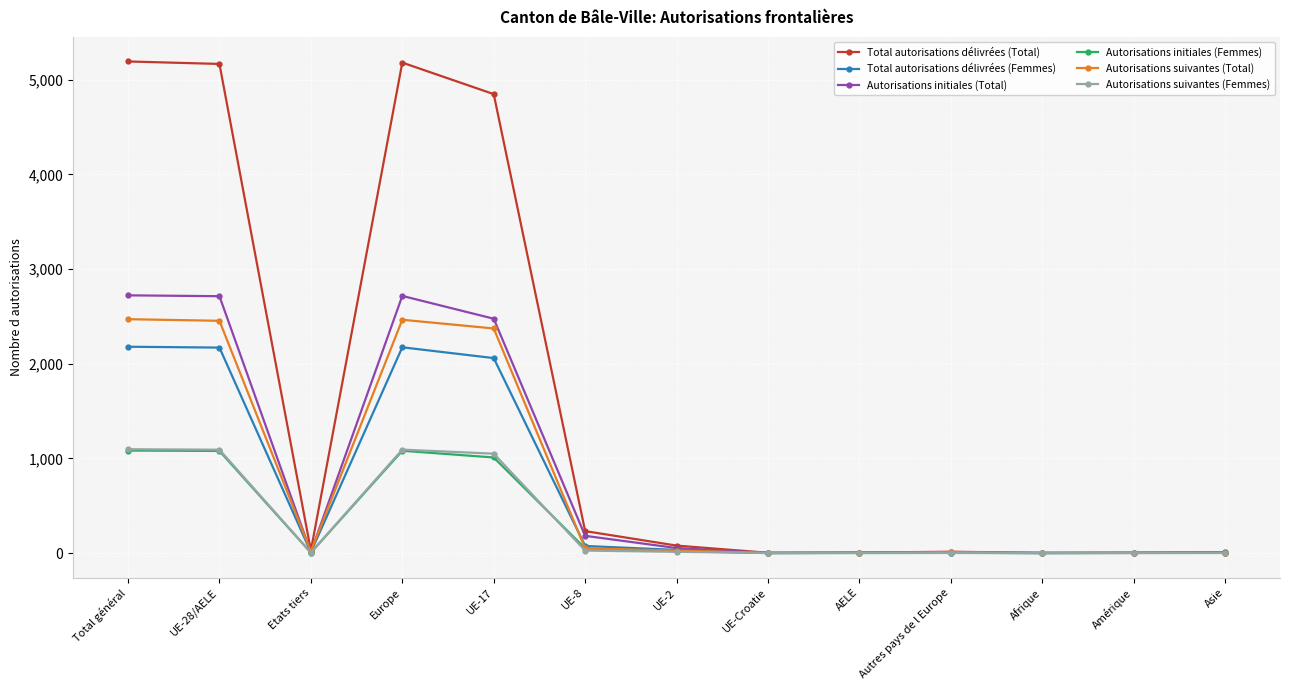

What is the value of the Autorisations suivantes (Femmes) point at the 13th from the left?

2